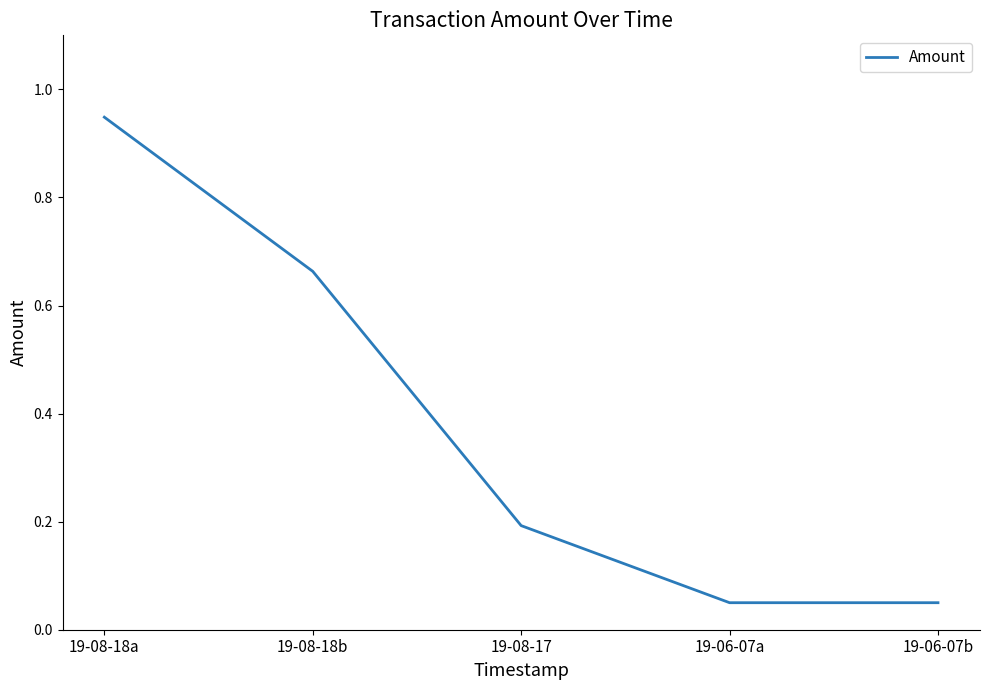

What is the sum of all values?

1.9